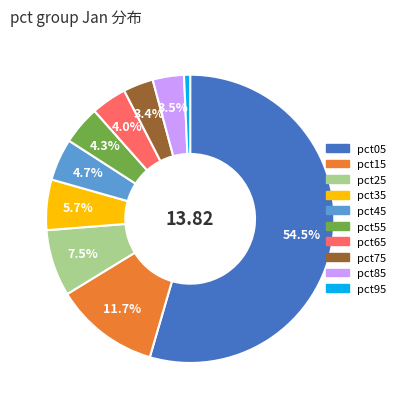

Between pct65 and pct45, which is larger?

pct45